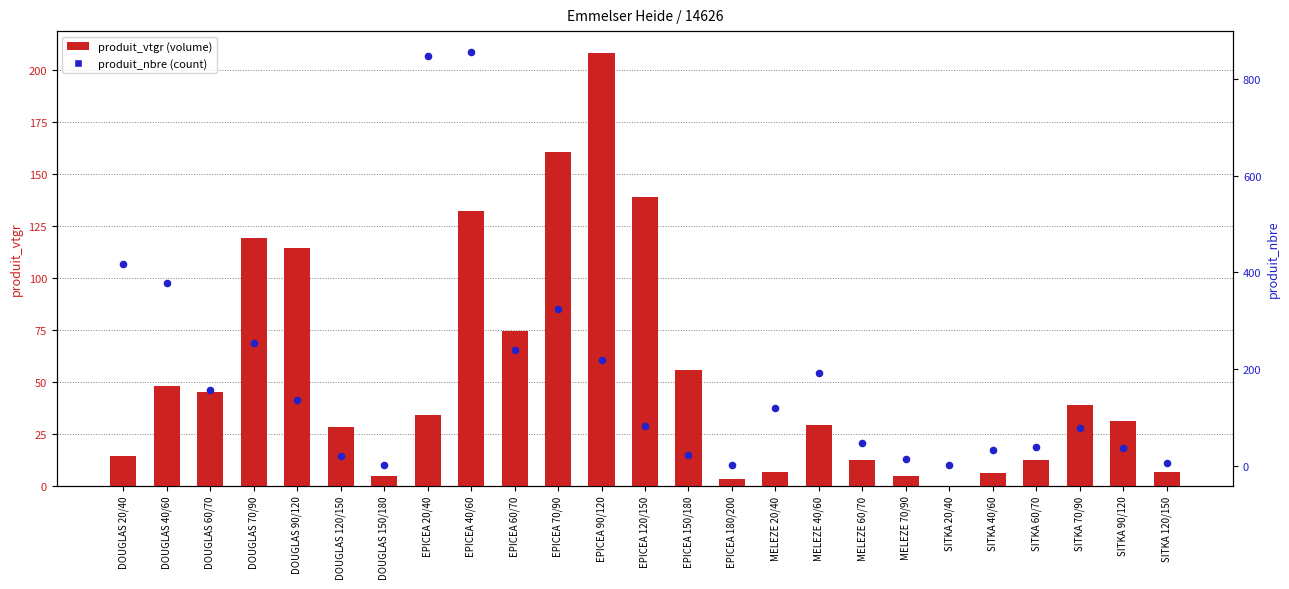

Which series has the widest spread of Y values?

produit_nbre (count)